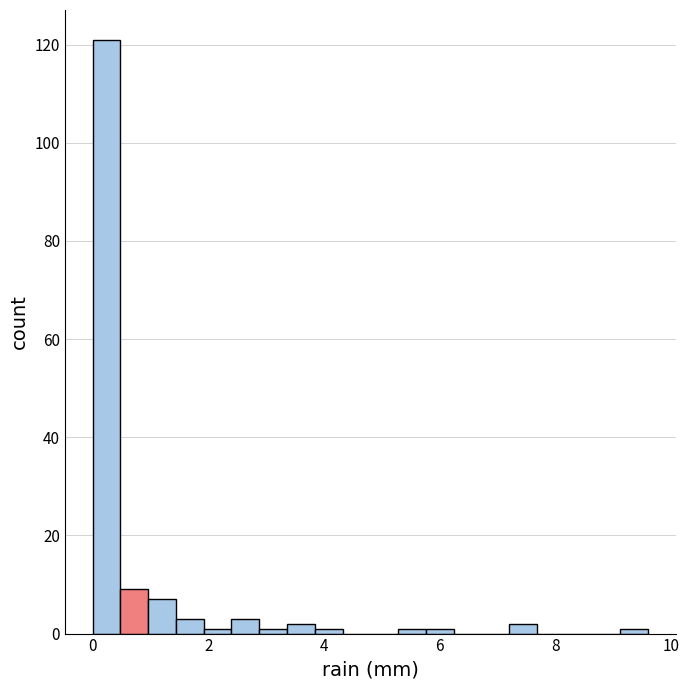

Read against the x-axis, roughly where is the centre of the tallest bar?

0.2